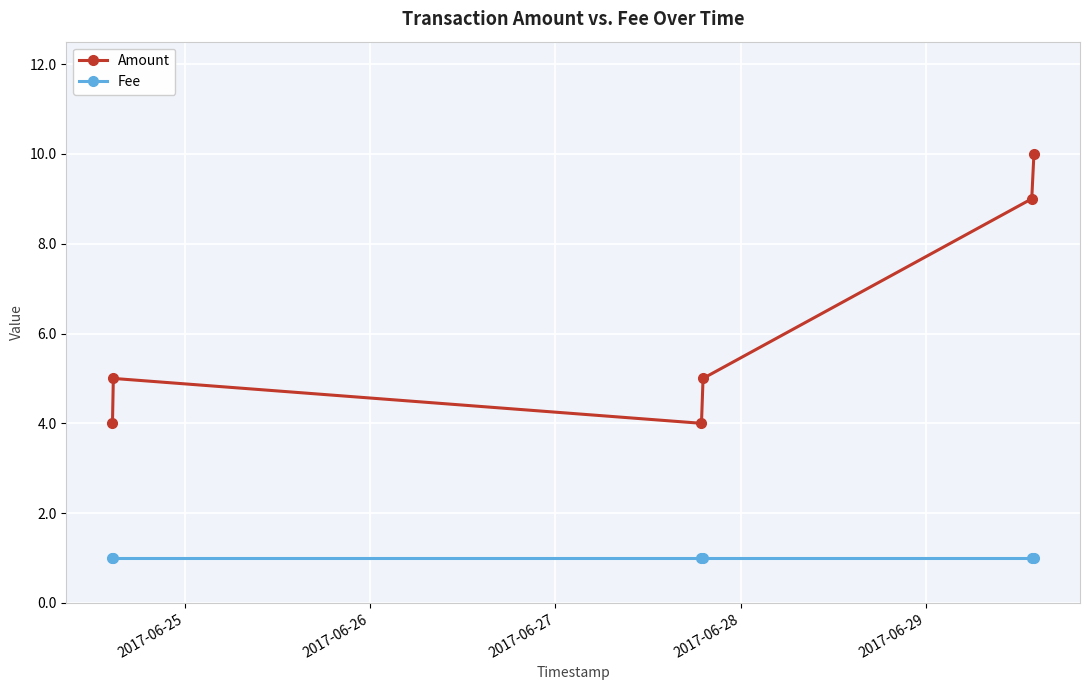

What is the lowest value of the Amount series?

4